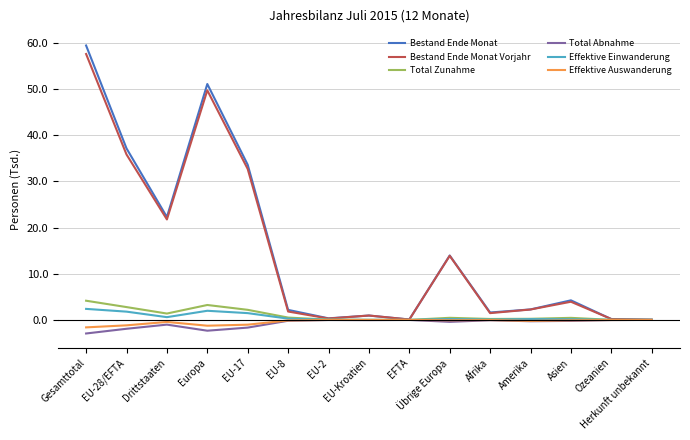

What is the sum of all Bestand Ende Monat values?

229.4